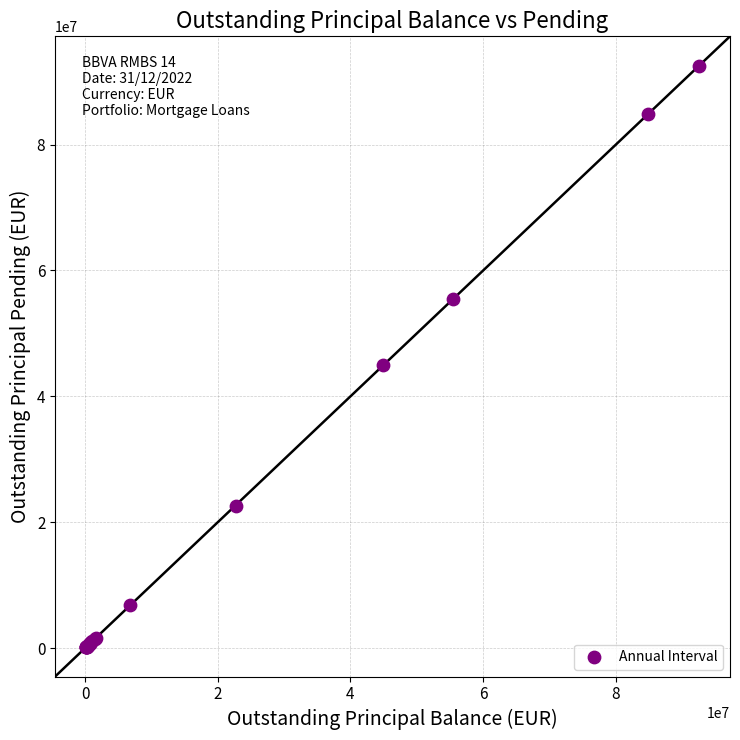

What Y value in the scatter plot is closest to 46296054?

44936167.4